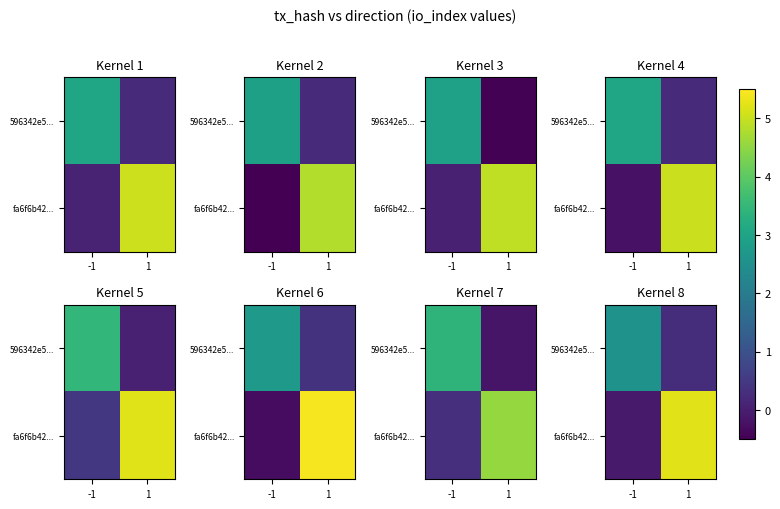

At which label does row_1 first exceed 5?

1